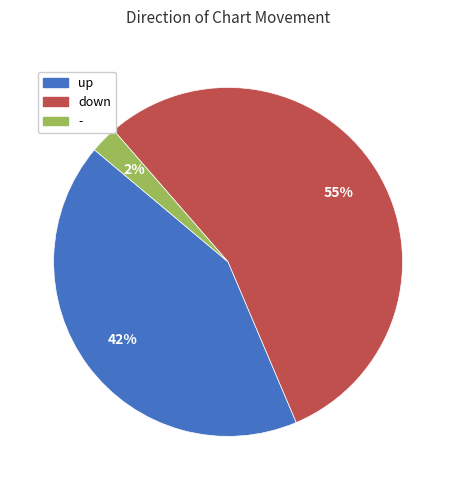

Which has a higher value, up or down?

down